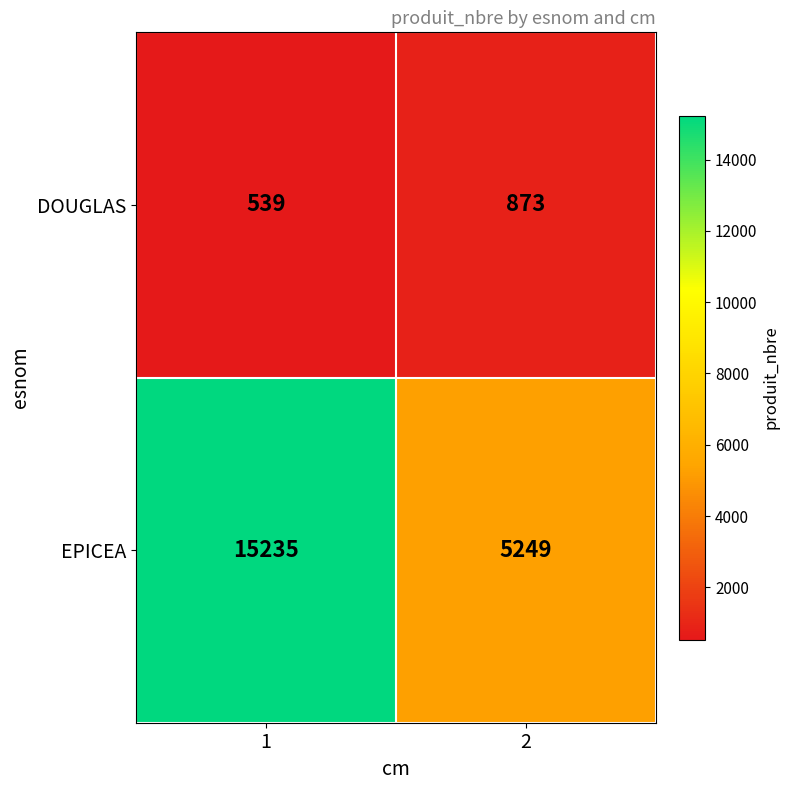

List the series in order of their overall mean, highest first.

EPICEA, DOUGLAS